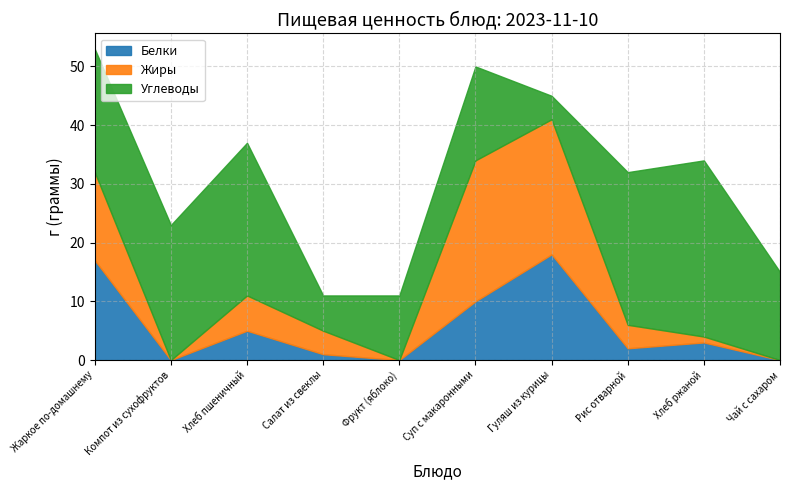

At how many categories does at least one series exceed 11?

8